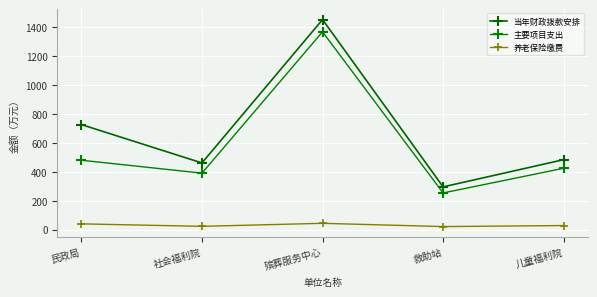

Which series has the widest spread of values?

当年财政拨款安排